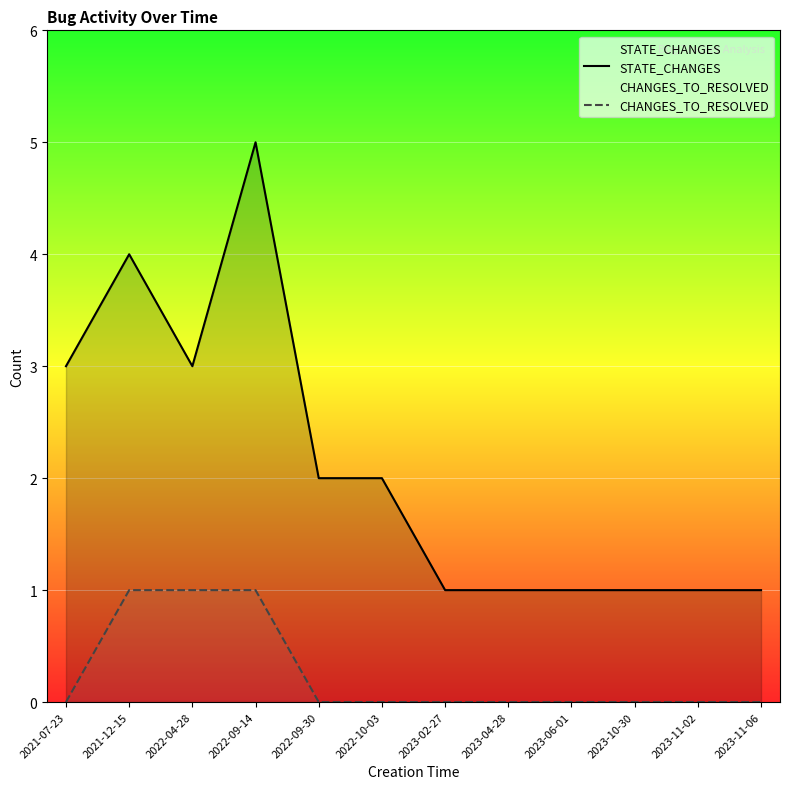

What is the maximum value for STATE_CHANGES?

5